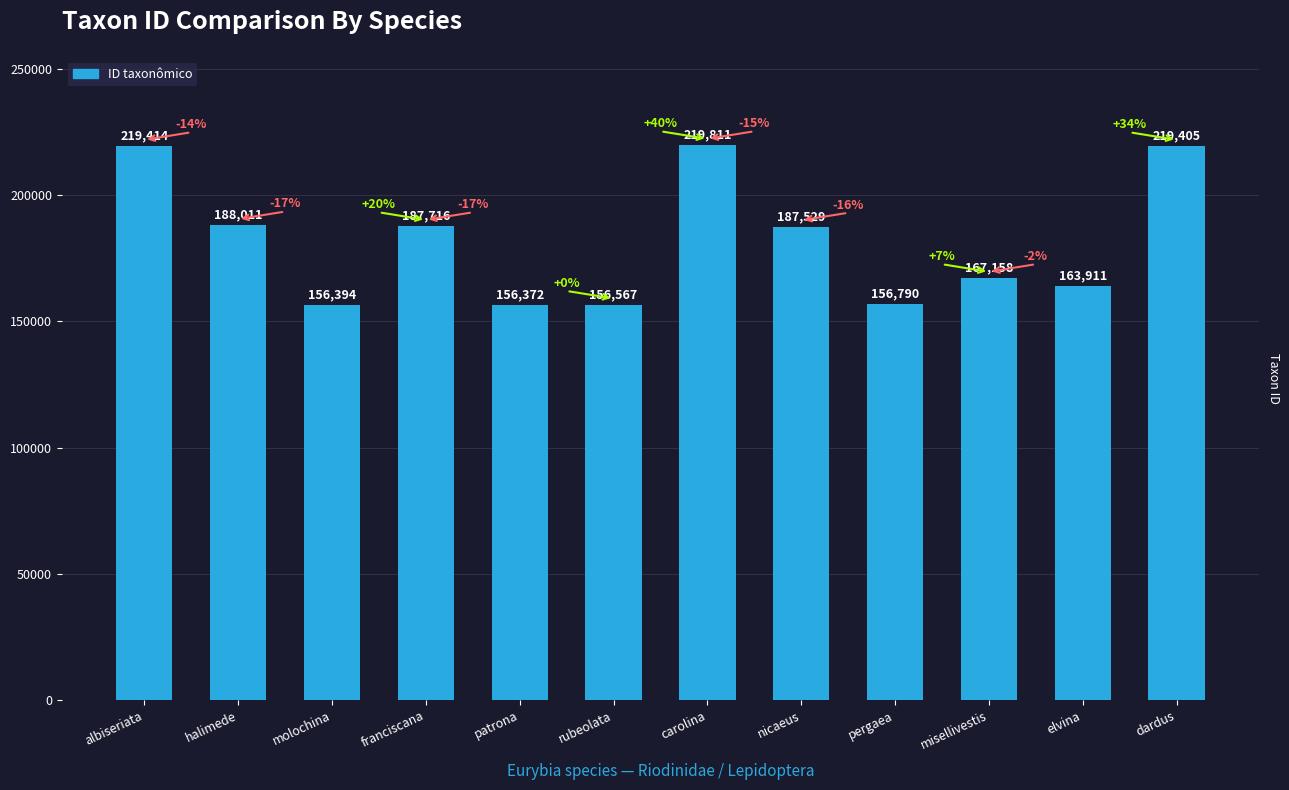

What is the sum of all values?

2179078